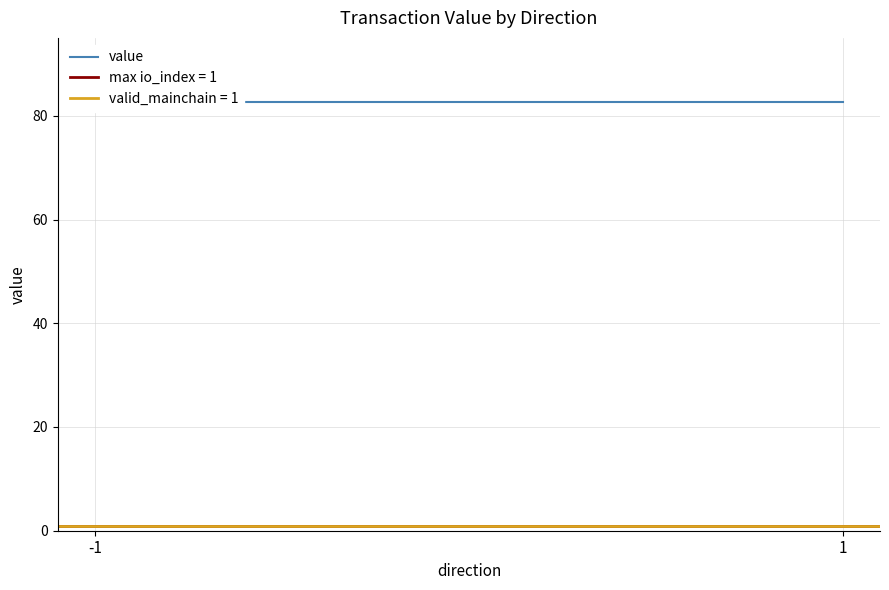

What are all the series names shown in the legend?

value, io_index, valid_mainchain